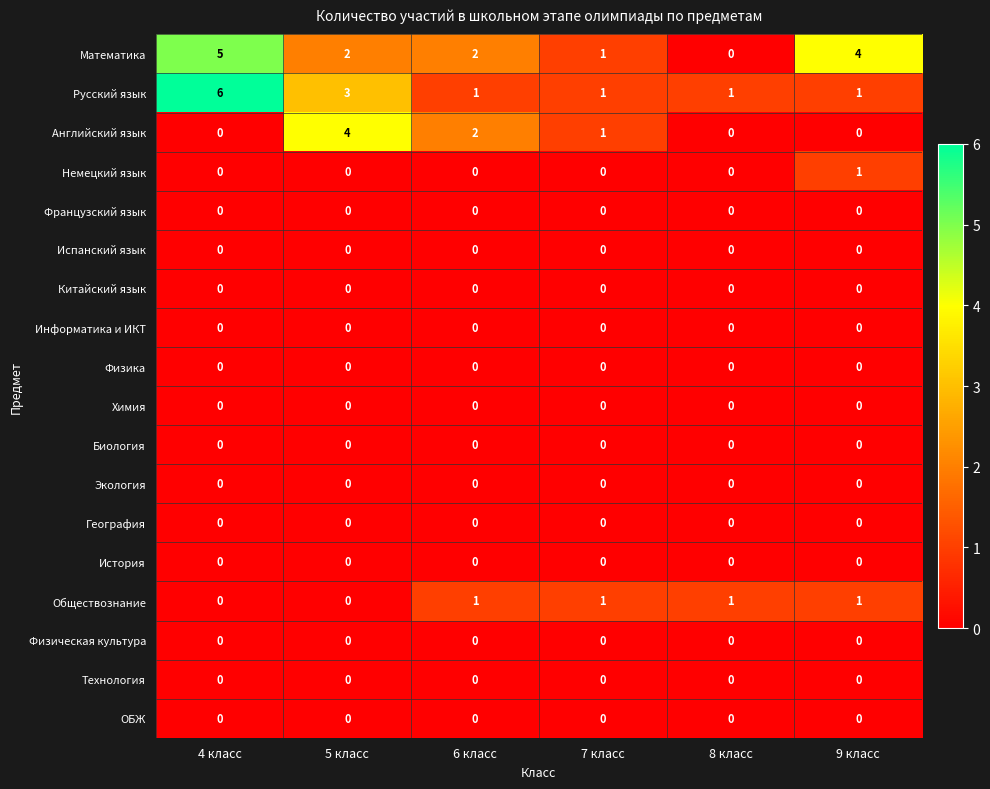

How many data points does each series have?

6